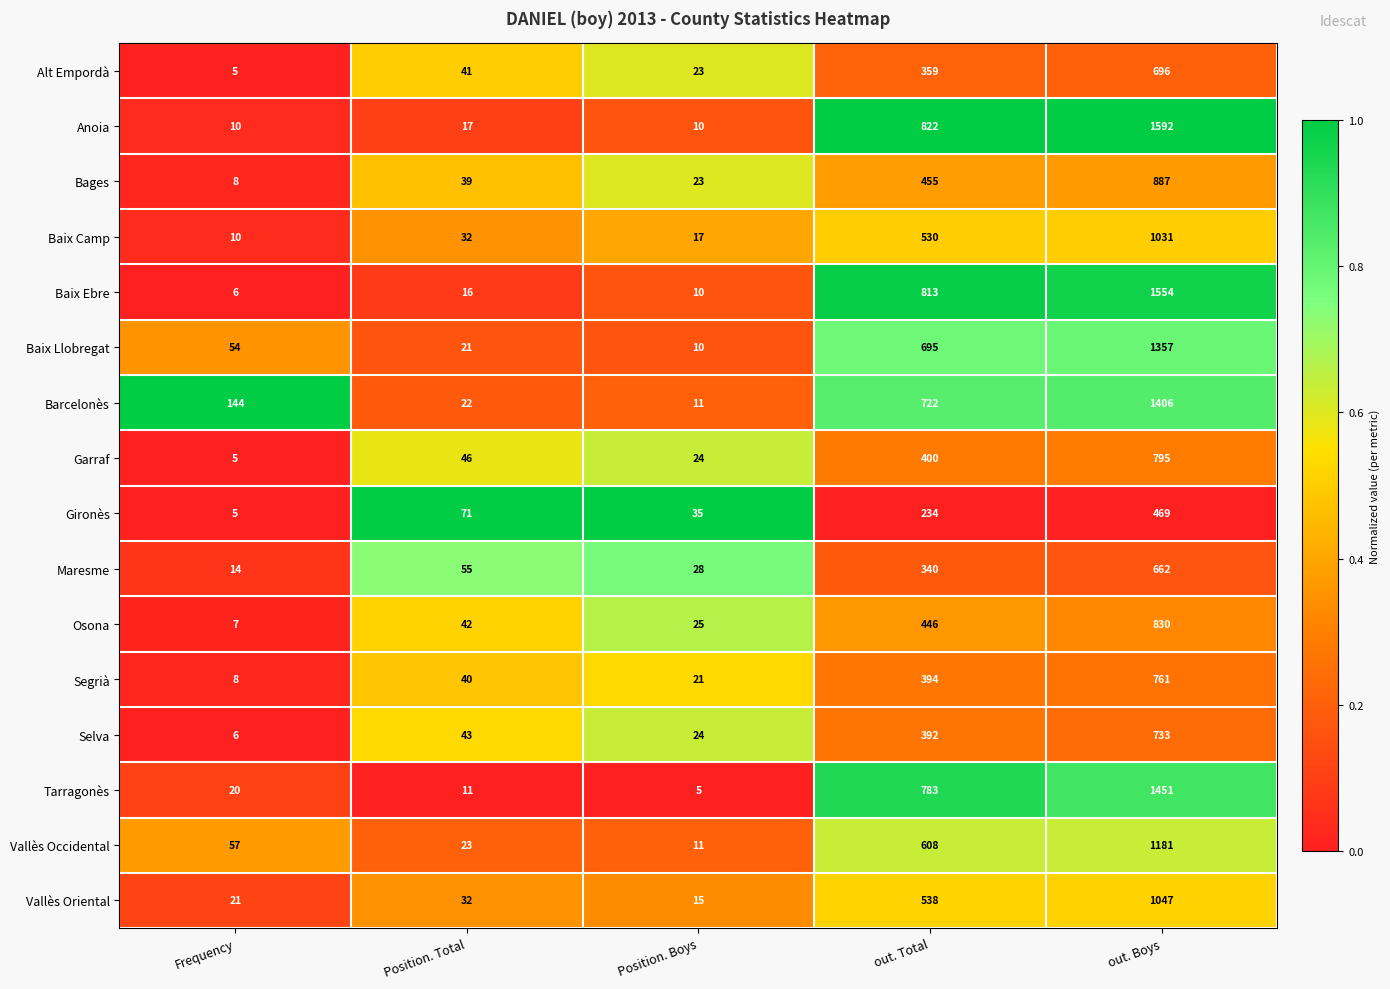

Which series has the largest range (max minus min)?

Anoia